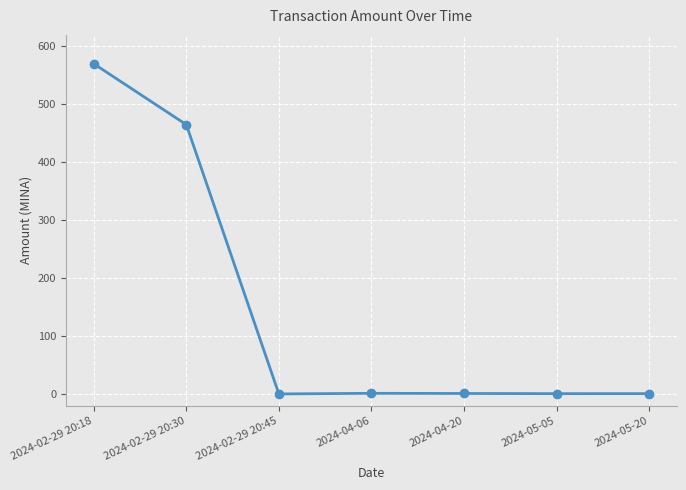

What is the maximum value shown in the chart?

570.2